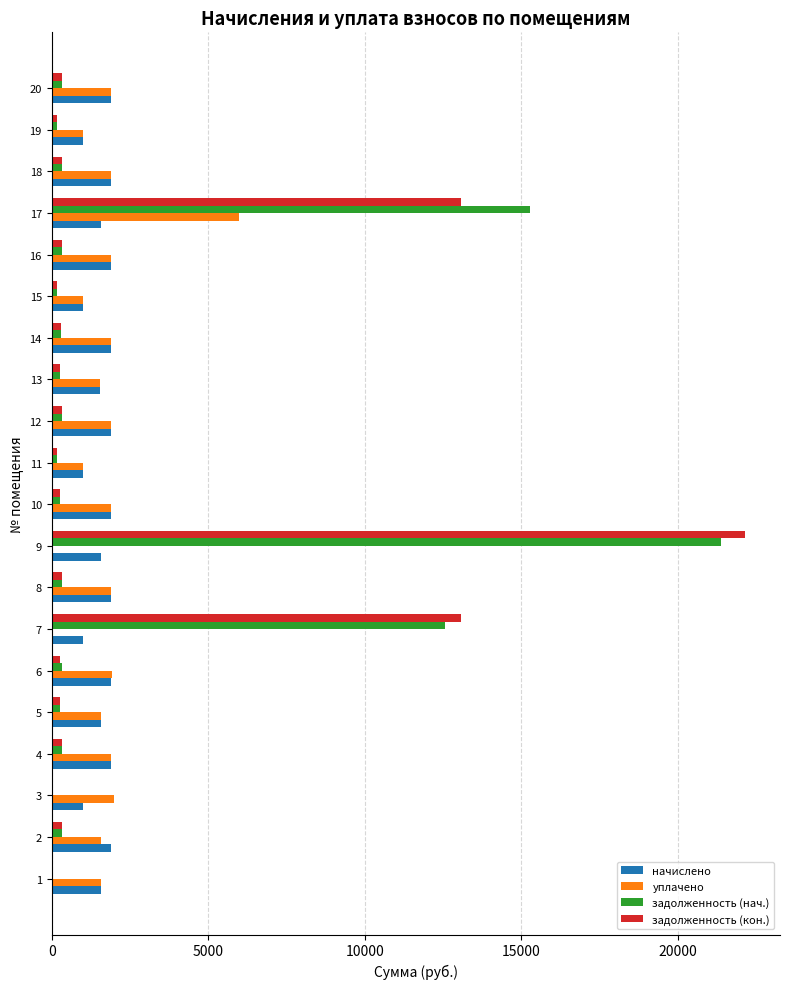

How many series are shown in this chart?

4